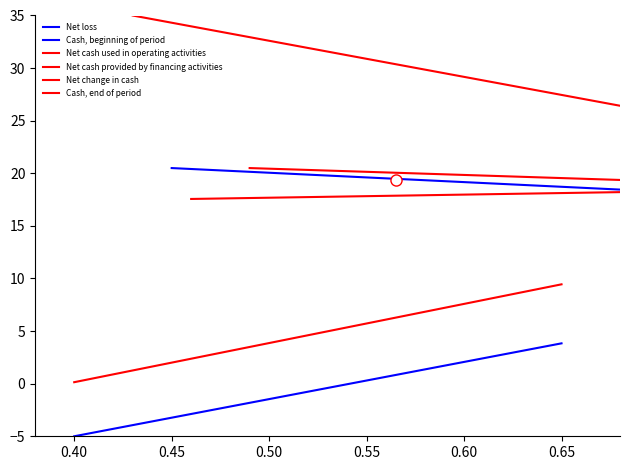

Reading right to left, extract all data points from this chart.

Net loss: 3.8	-5.0
Cash, beginning of period: 18.3	20.5
Net cash used in operating activities: 9.4	0.1
Net cash provided by financing activities: 26.4	35.0
Net change in cash: 18.3	17.6
Cash, end of period: 19.0	20.5